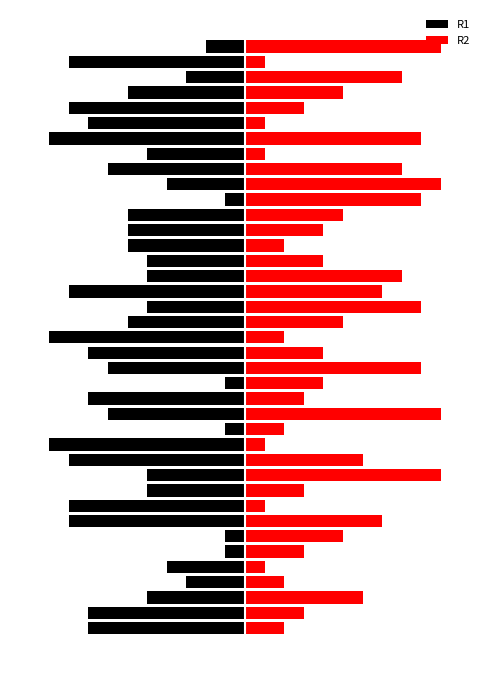

How many bars are there in total?

80